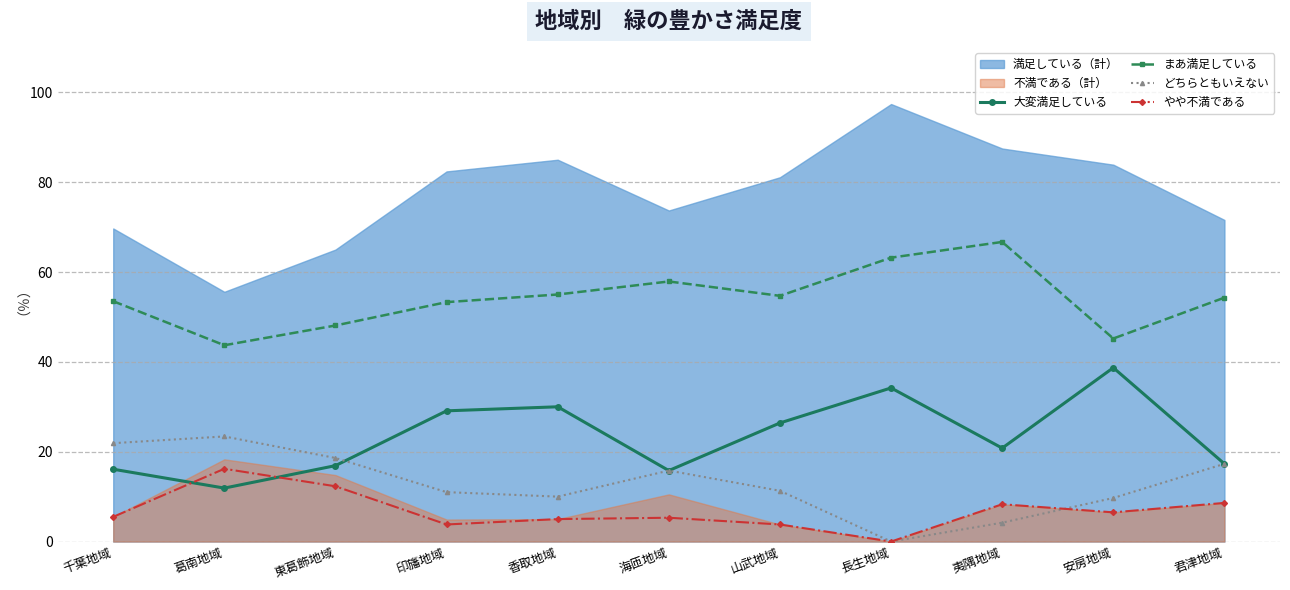

The やや不満である series shows 5.0 at 香取地域. True or false?

True